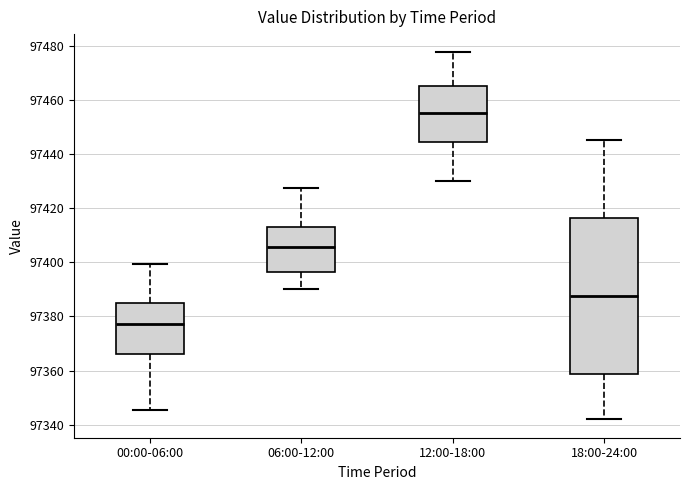

Where does the upper whisker of the box for 12:00-18:00 end on the y-axis? The values are not printed on the chart, so give them approximately, as read against the axis.

97478